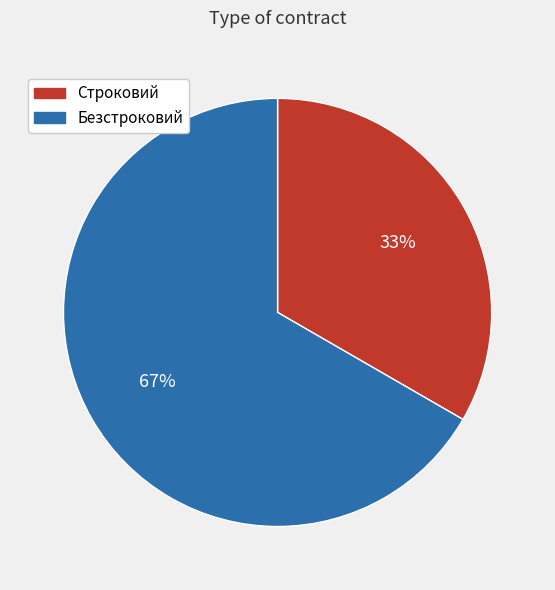

Which category has the smallest portion of the pie?

Строковий